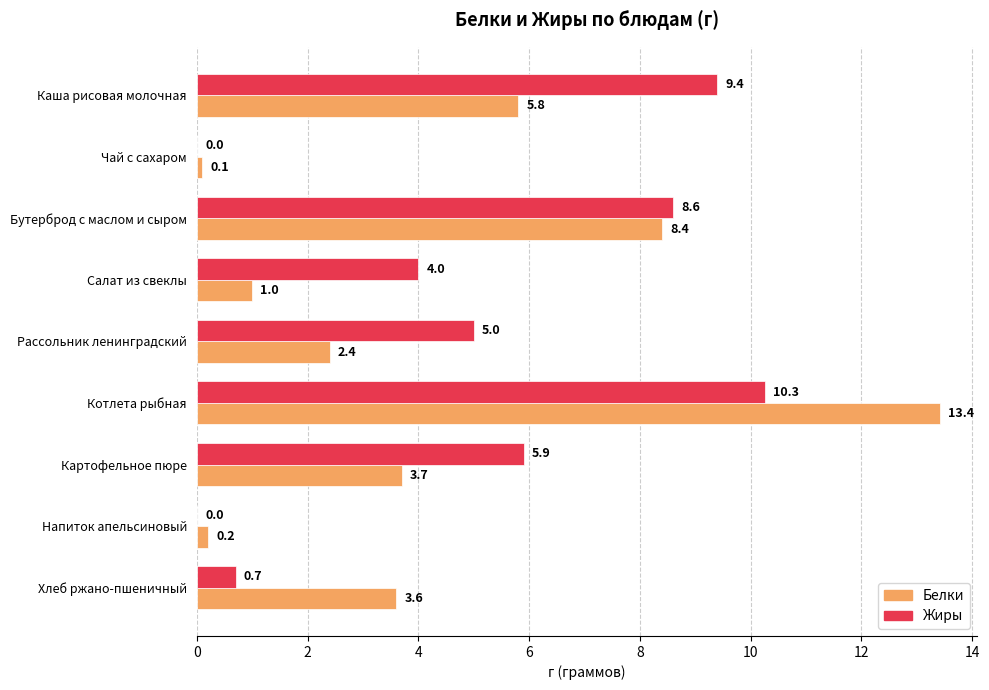

At which category is the sum across all series the highest?

Котлета рыбная